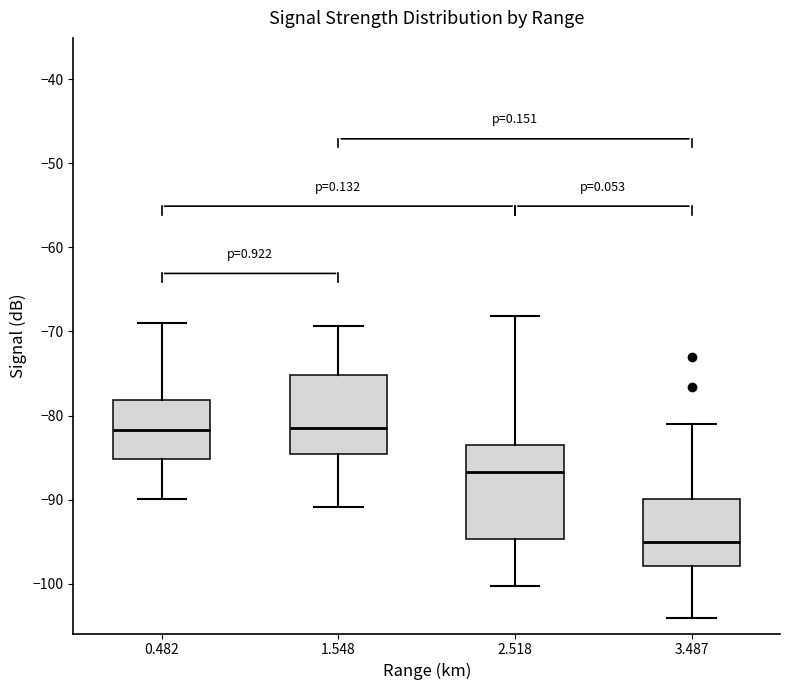

Which box is the tallest, from its lower edge to its upper edge?

2.518